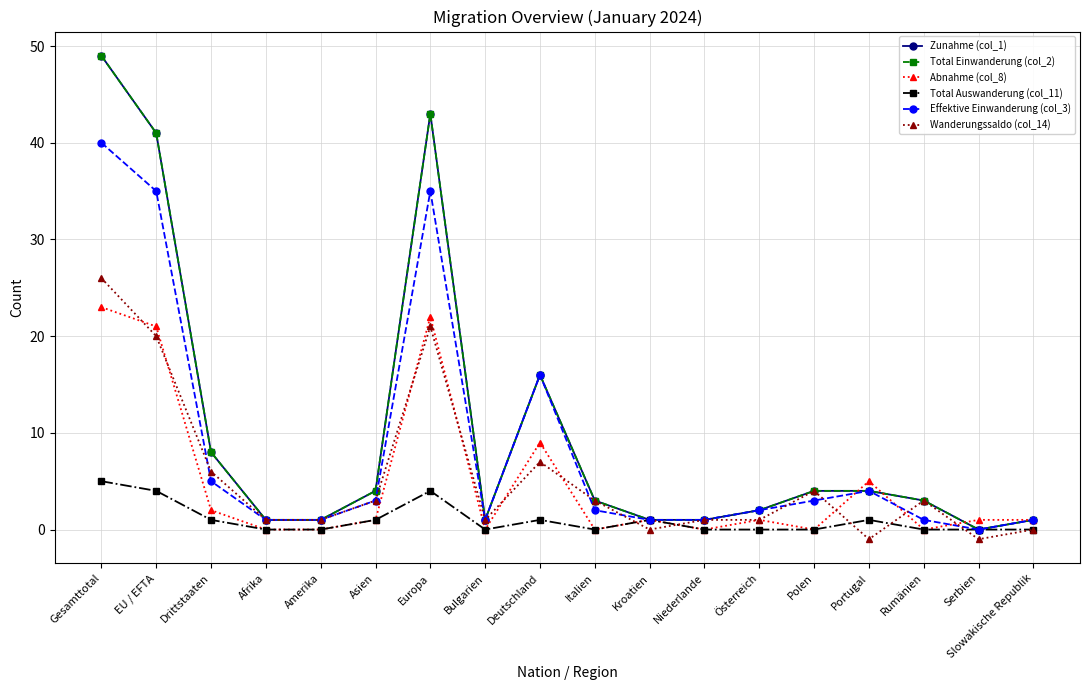

What is the label of the 13th point from the right?

Asien